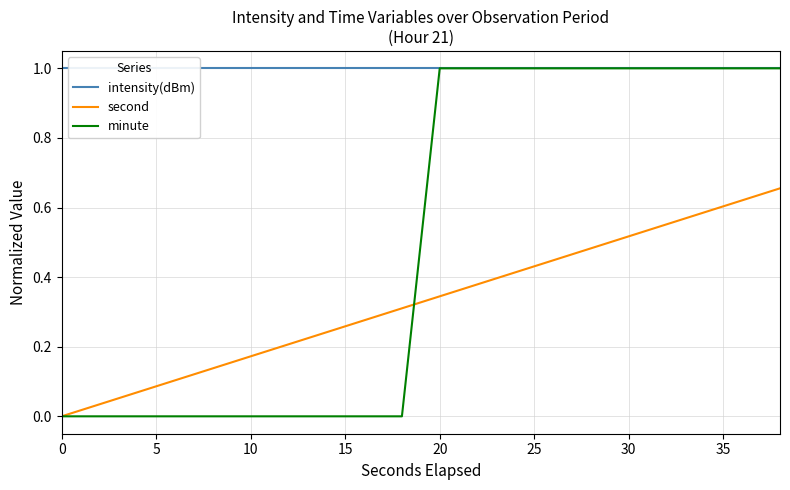

What is the highest value of the minute series?

1.0